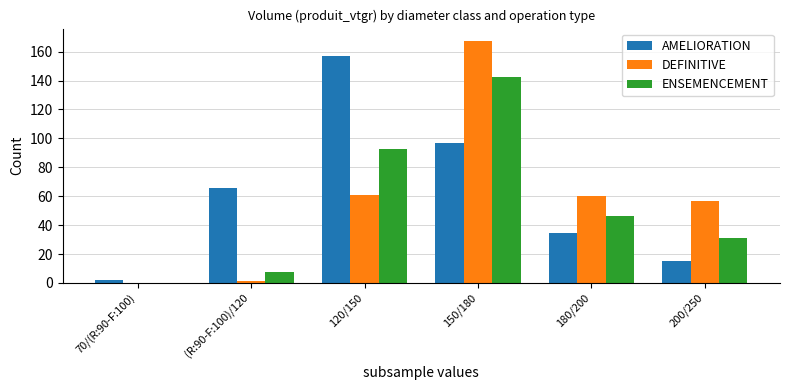

Where is AMELIORATION nearest to the value 79?

(R:90-F:100)/120